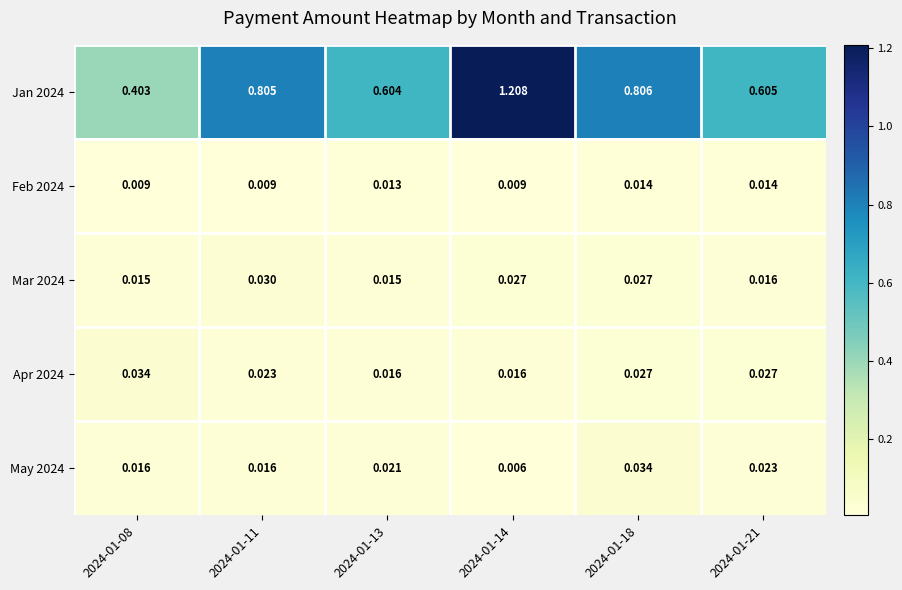

At how many categories does at least one series exceed 0?

6